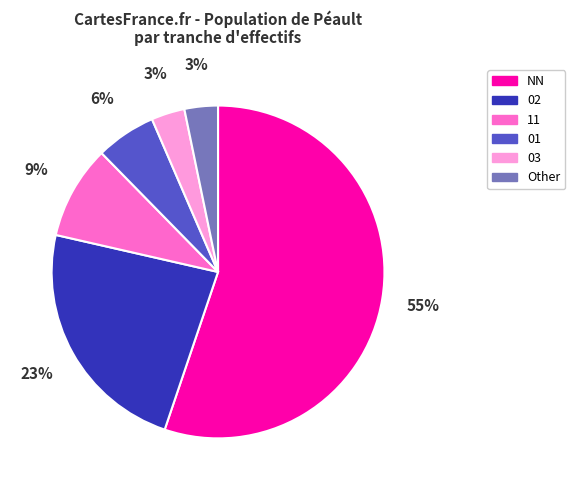

To the nearest percent, what percentage of the pie is 01?

6%